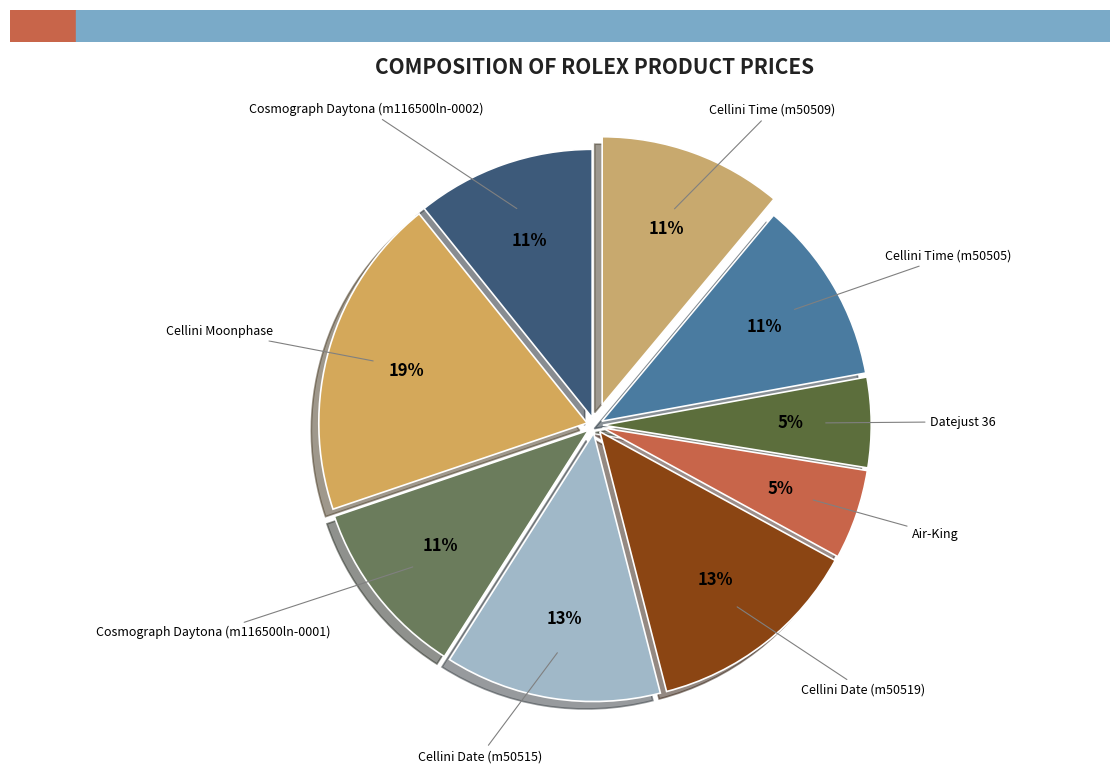

Which has a higher value, Cosmograph Daytona (m116500ln-0002) or Cellini Date (m50515)?

Cellini Date (m50515)